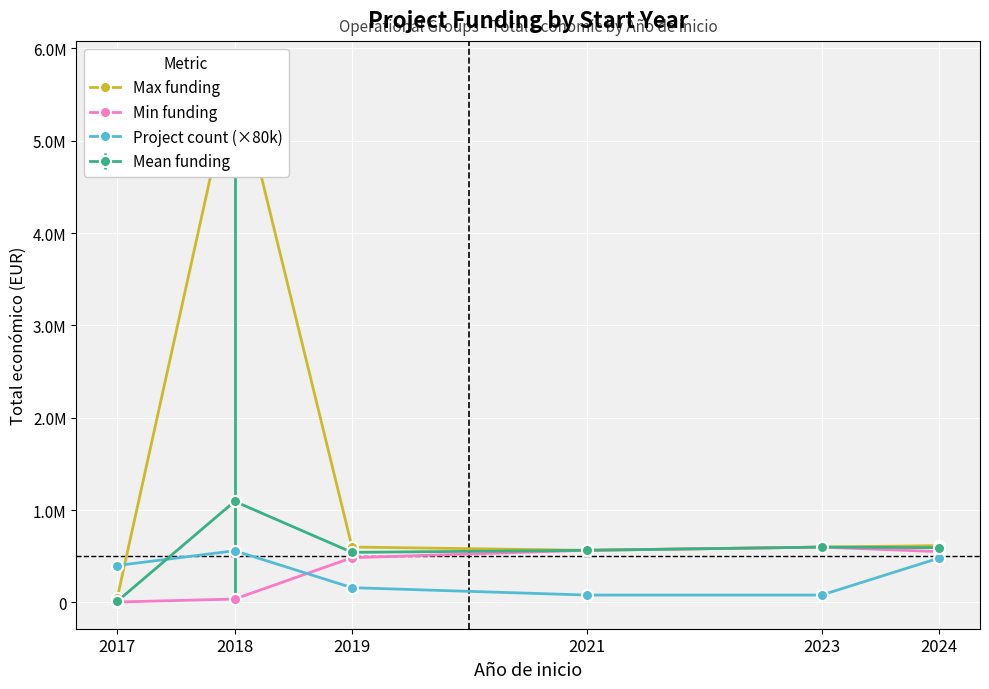

What is the total value across all series at 2024?

1645486